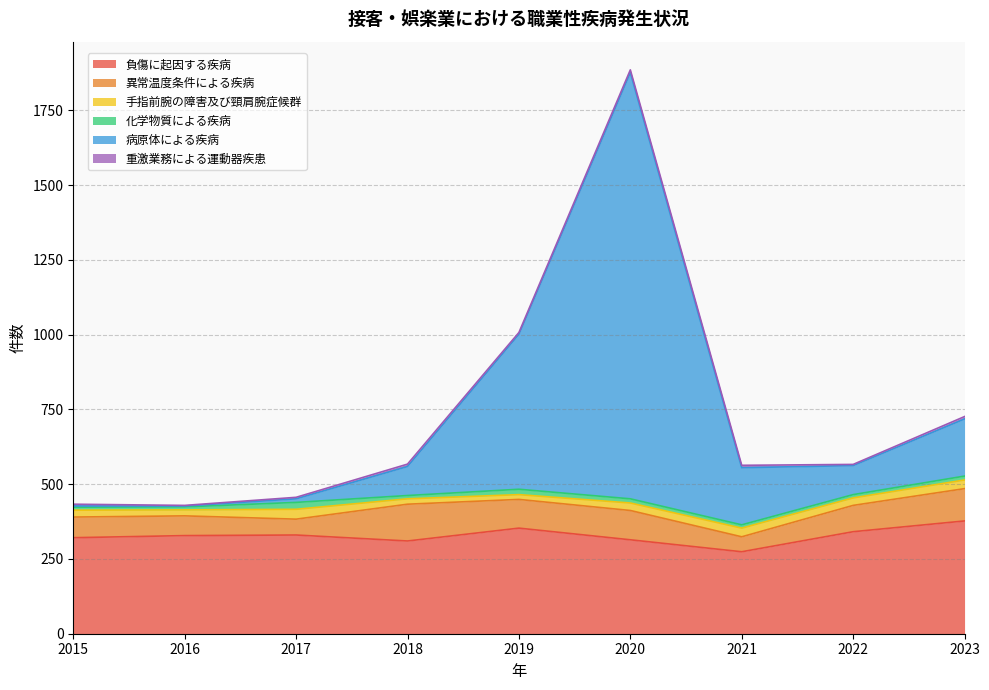

Where do 異常温度条件による疾病 and 病原体による疾病 first cross each other?

2018 and 2019